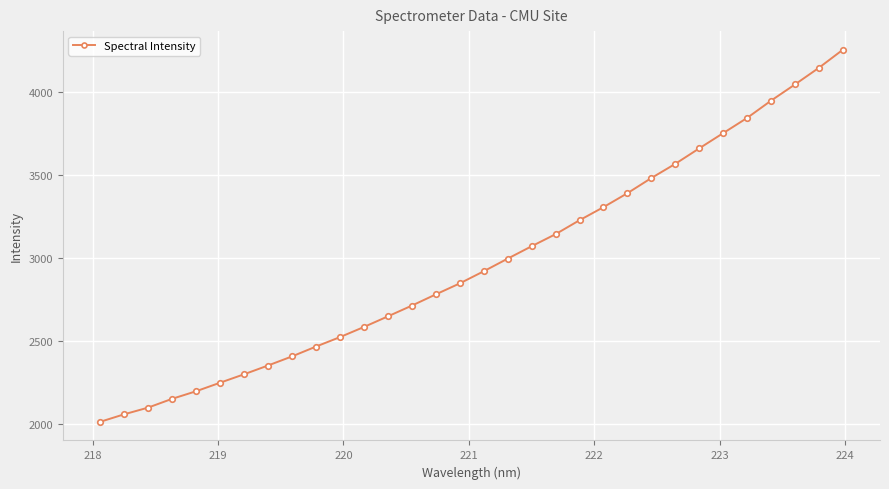

What is the minimum value shown in the chart?

2015.1